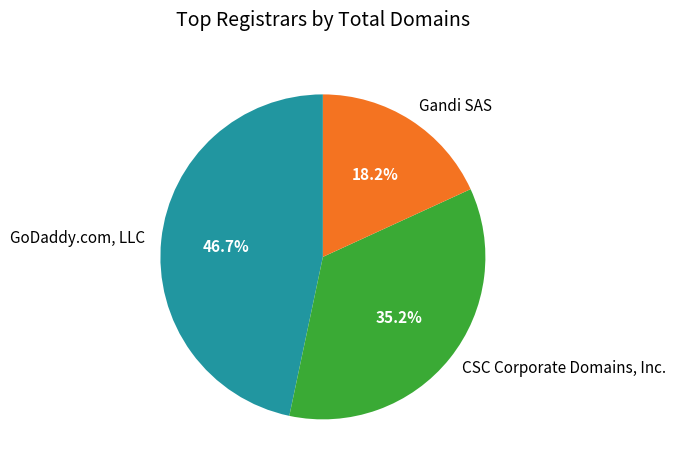

To the nearest percent, what is the average slice percentage?

33%